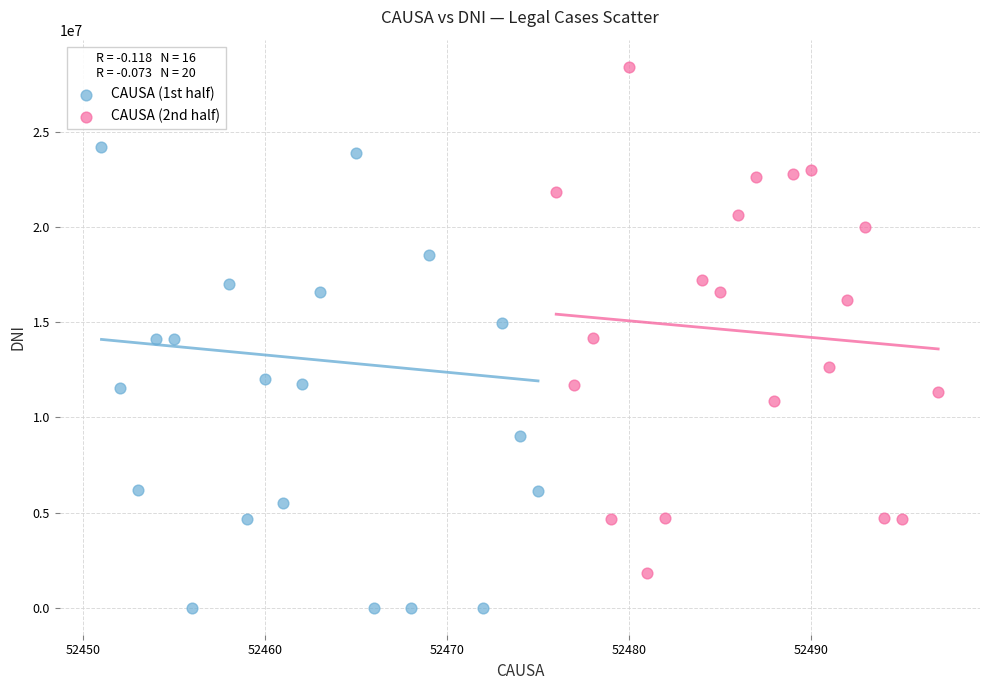

What are all the series names shown in the legend?

CAUSA (1st half), CAUSA (2nd half)